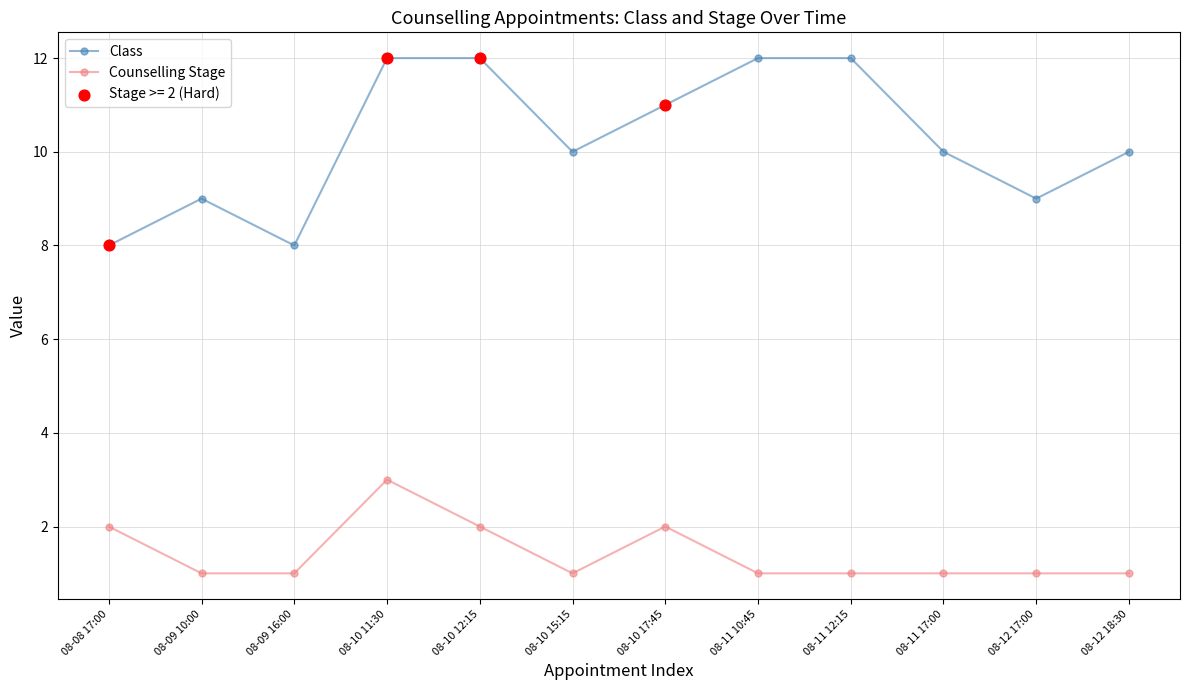

At which category is the sum across all series the highest?

08-10 11:30